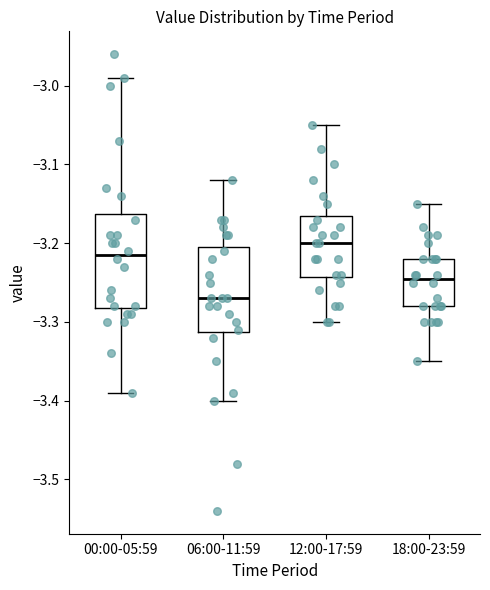

Where is the upper edge of the box for 18:00-23:59 on the y-axis? The values are not printed on the chart, so give them approximately, as read against the axis.

-3.22